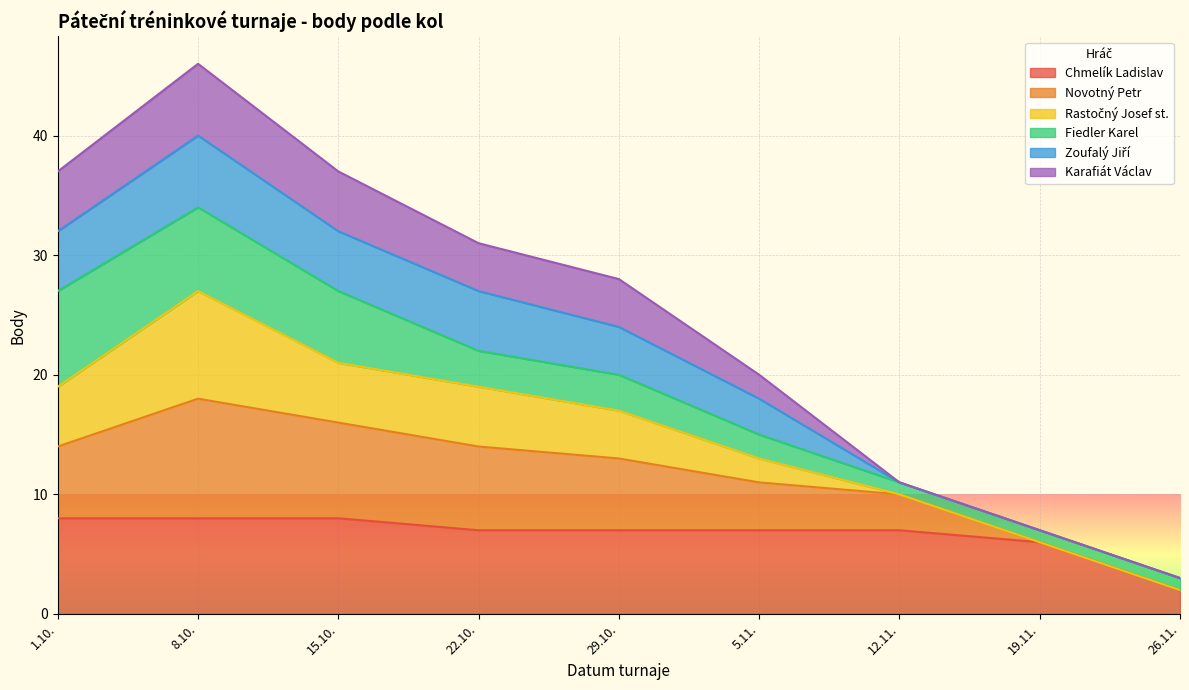

At which category is the sum across all series the highest?

8.10.